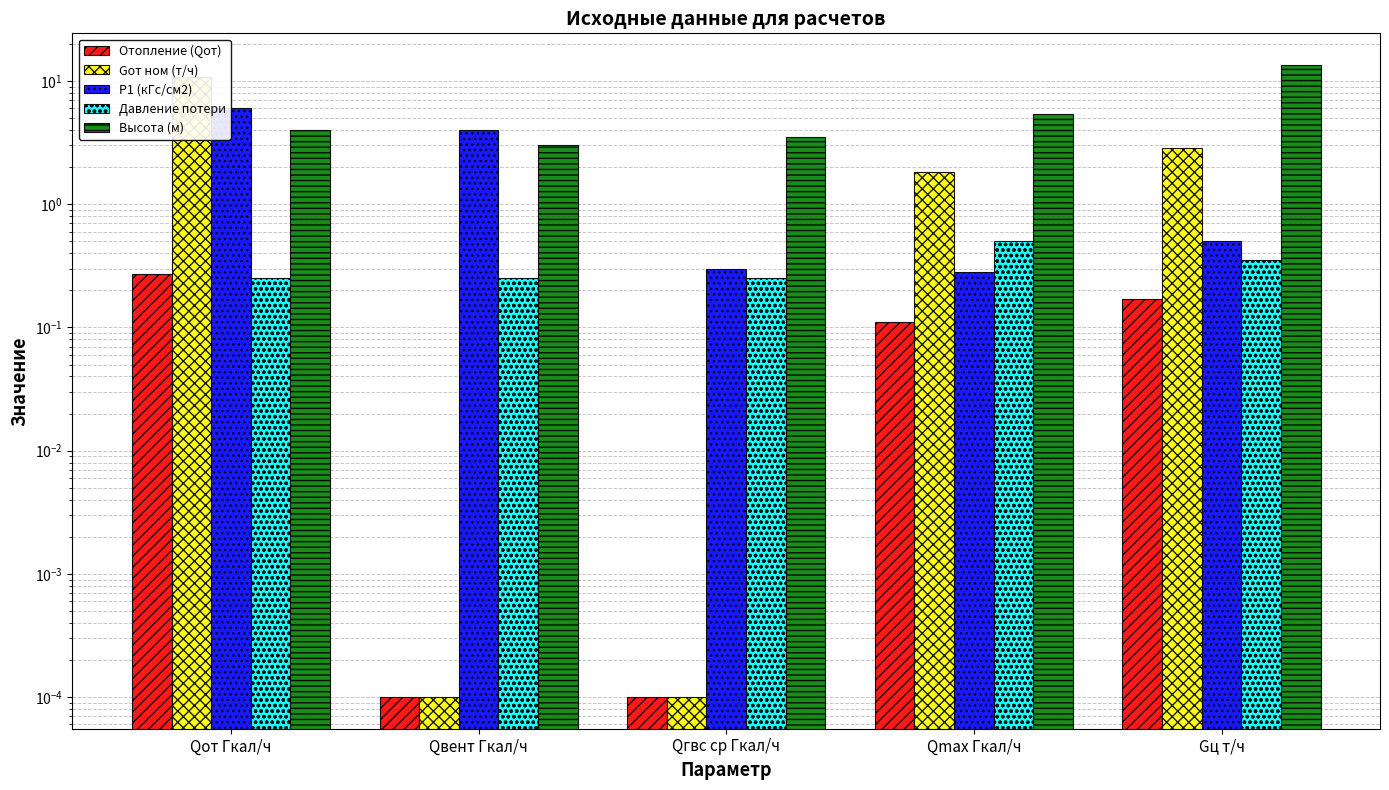

Reading right to left, list all the values displayed in this chart.

Отопление (Qот): 0.2	0.1	0.0	0.0	0.3
Gот ном (т/ч): 2.8	1.8	0.0	0.0	10.8
P1 (кГс/см2): 0.5	0.3	0.3	4.0	6.0
Давление потери: 0.3	0.5	0.3	0.2	0.2
Высота (м): 13.5	5.4	3.5	3.0	4.0